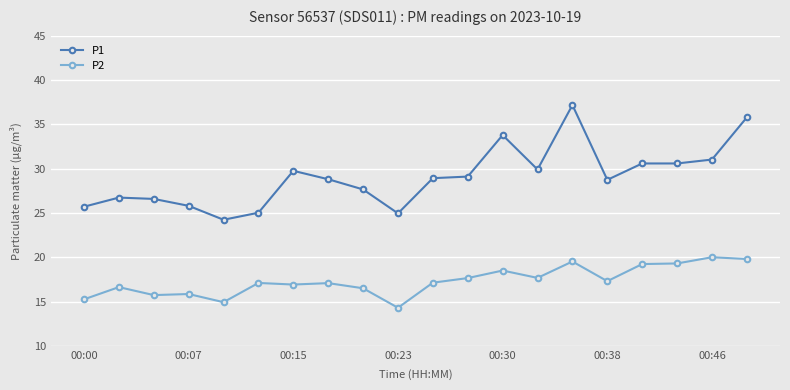

What is the lowest value of the P1 series?

24.2